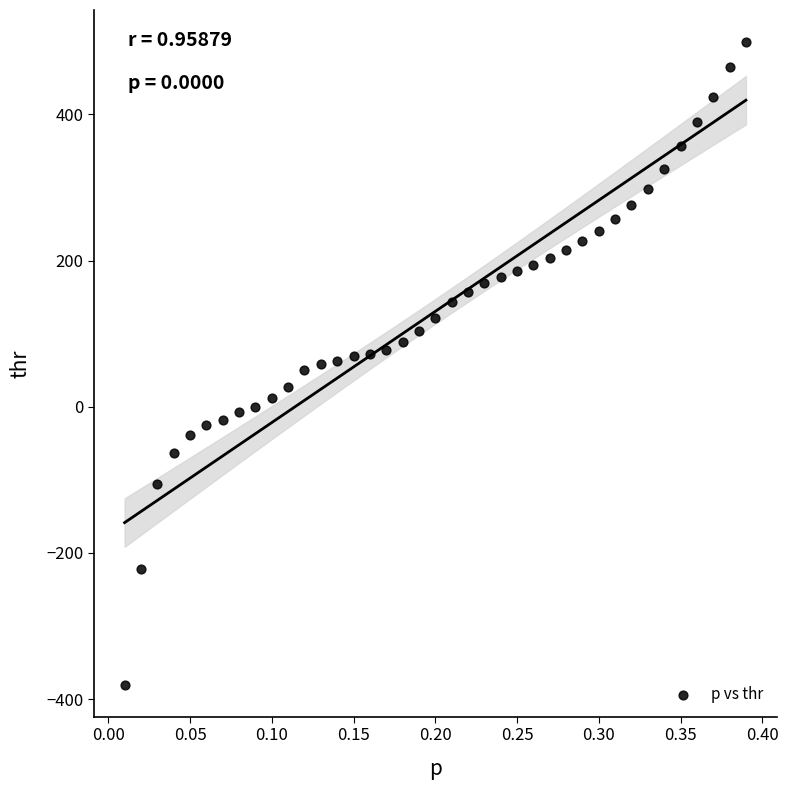

What is the range of X values (max minus min)?

0.4